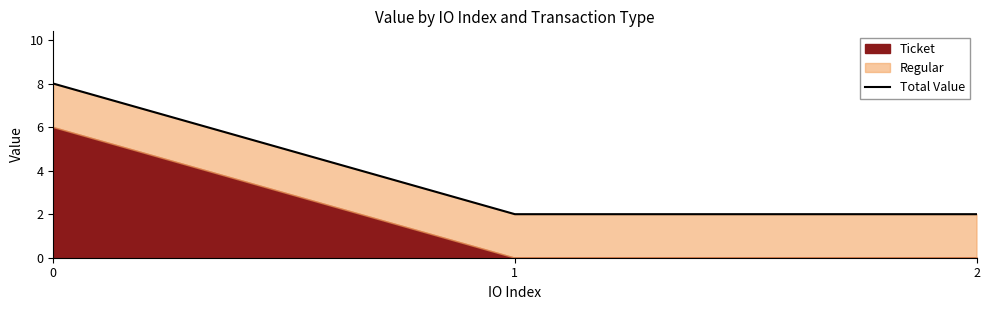

Approximately how many times larger is the value at 0 compared to 2?

4.0